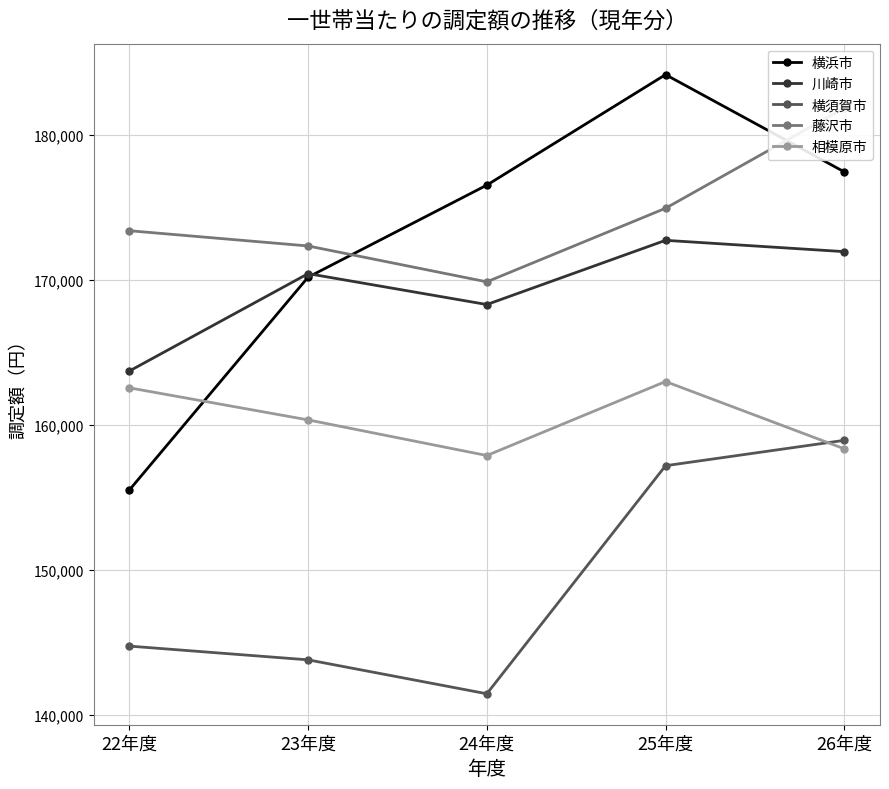

Which series has the widest spread of values?

横浜市